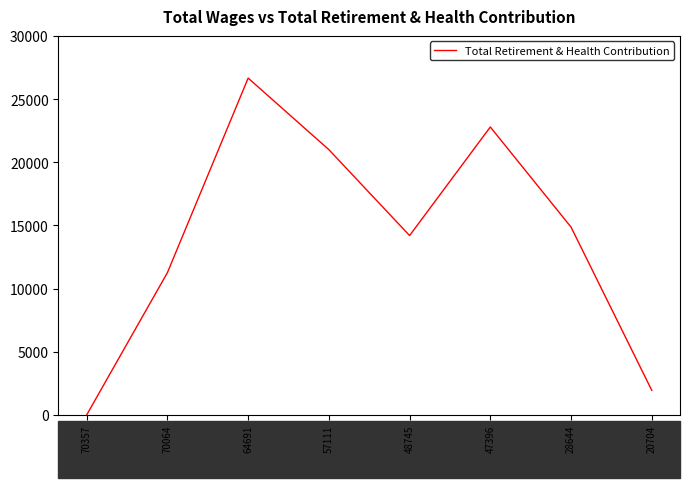

Read the value at 28644, to the nearest 50.

14850